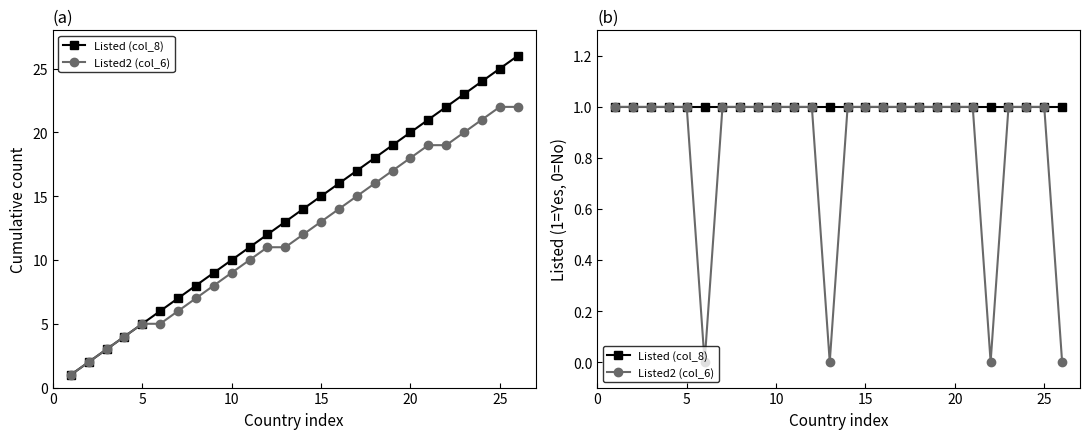

Reading left to right, extract all data points from this chart.

Listed (col_8): 1	1	1	1	1	1	1	1	1	1	1	1	1	1	1	1	1	1	1	1	1	1	1	1	1	1
Listed2 (col_6): 1	1	1	1	1	0	1	1	1	1	1	1	0	1	1	1	1	1	1	1	1	0	1	1	1	0